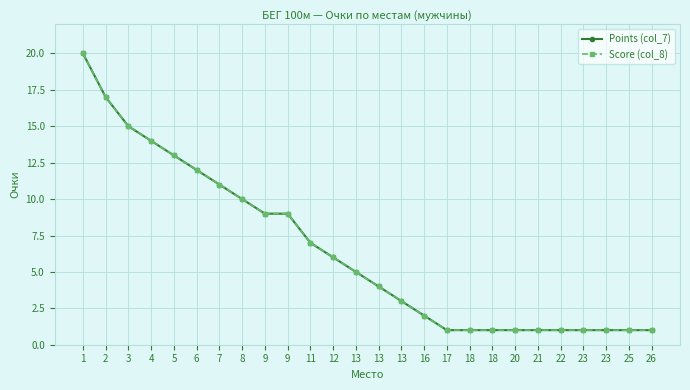

Which has a higher value, 17 or 5?

5